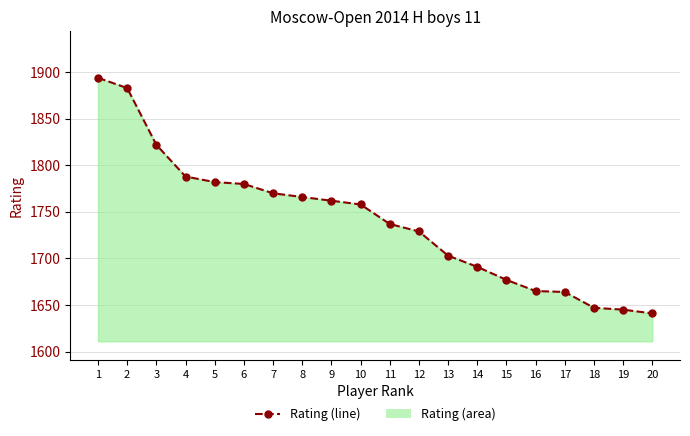

Count the number of data series in this chart.

1